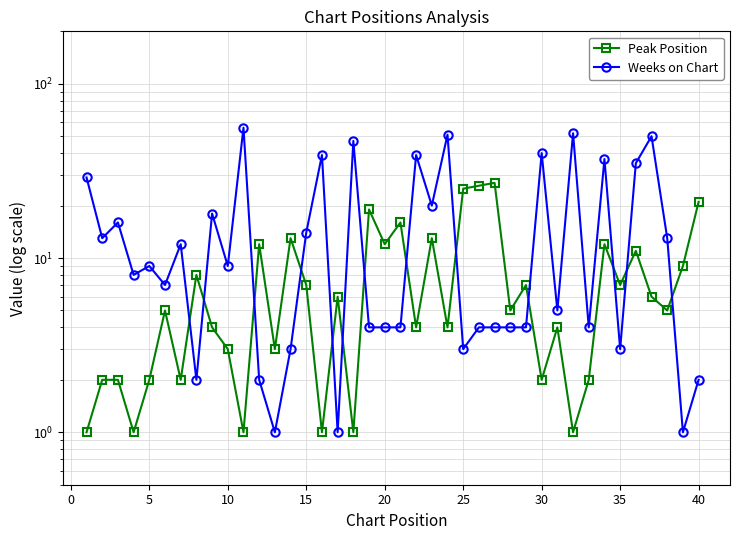

Reading left to right, what are all the values shown in this chart?

Peak Position: 1	2	2	1	2	5	2	8	4	3	1	12	3	13	7	1	6	1	19	12	16	4	13	4	25	26	27	5	7	2	4	1	2	12	7	11	6	5	9	21
Weeks on Chart: 29	13	16	8	9	7	12	2	18	9	56	2	1	3	14	39	1	47	4	4	4	39	20	51	3	4	4	4	4	40	5	52	4	37	3	35	50	13	1	2